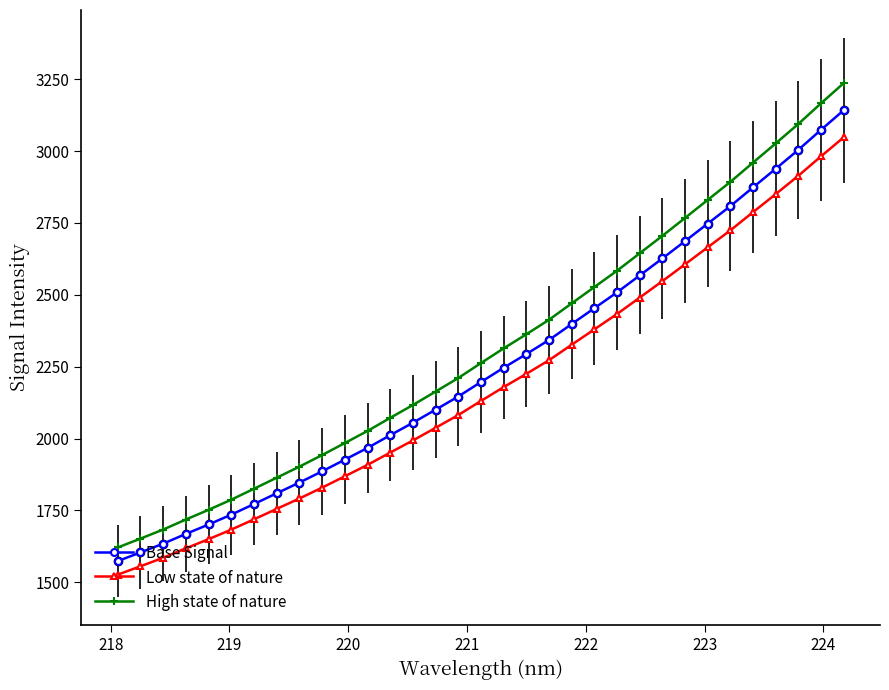

What is the value of the High state of nature point at the 15th from the left?

2163.6